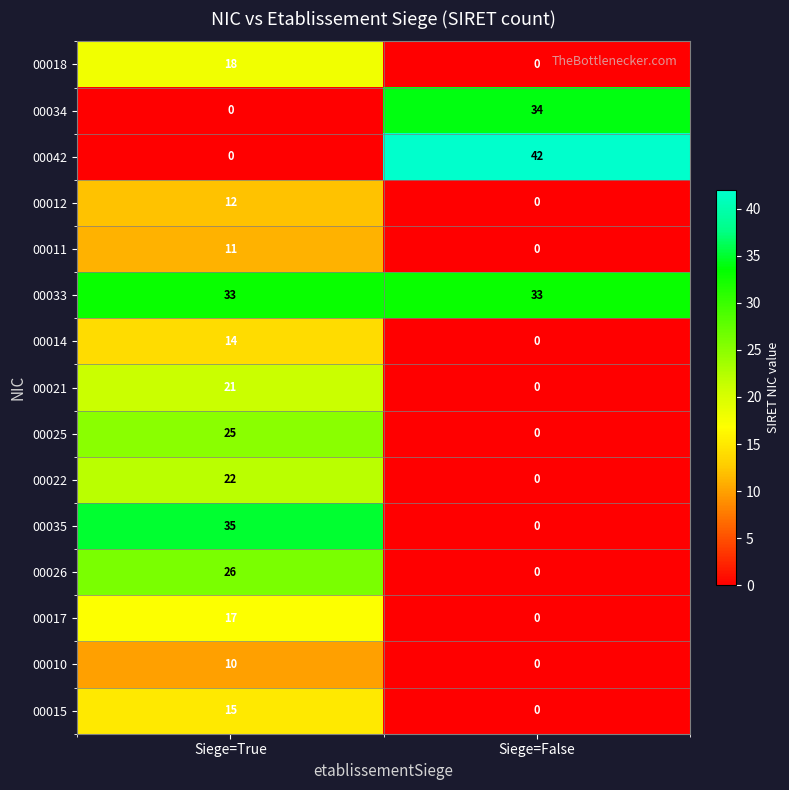

Which category has the highest value across all series?

Siege=False